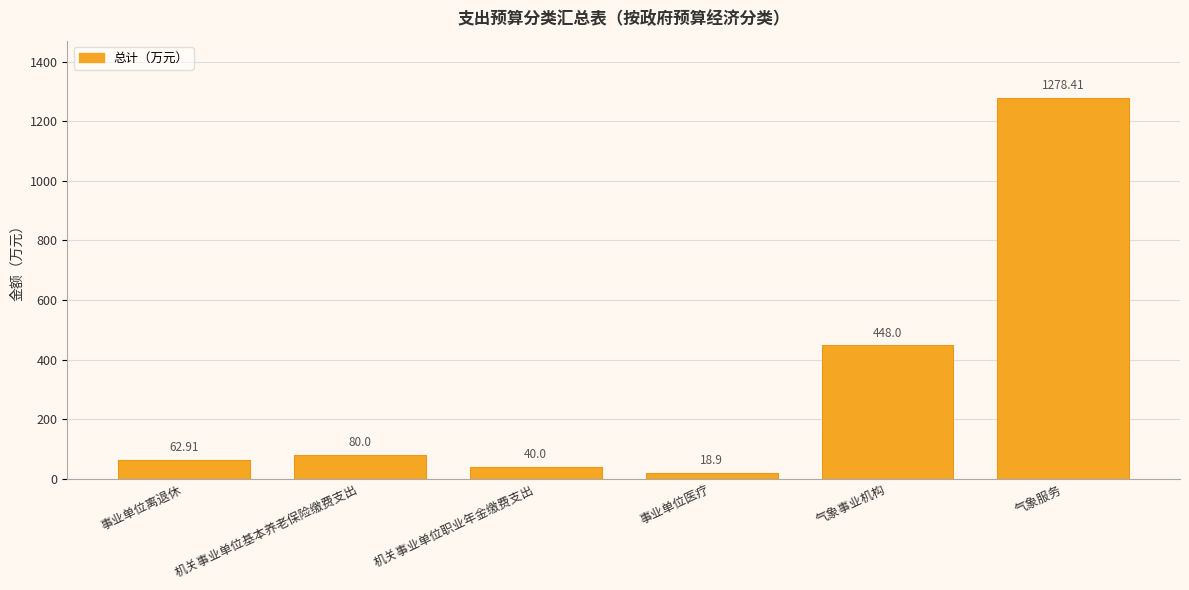

What is the difference between the values at 事业单位医疗 and 机关事业单位职业年金缴费支出?

21.1